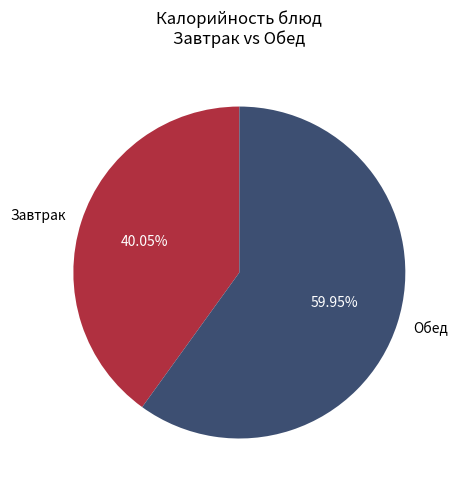

How many segments does this pie chart have?

2